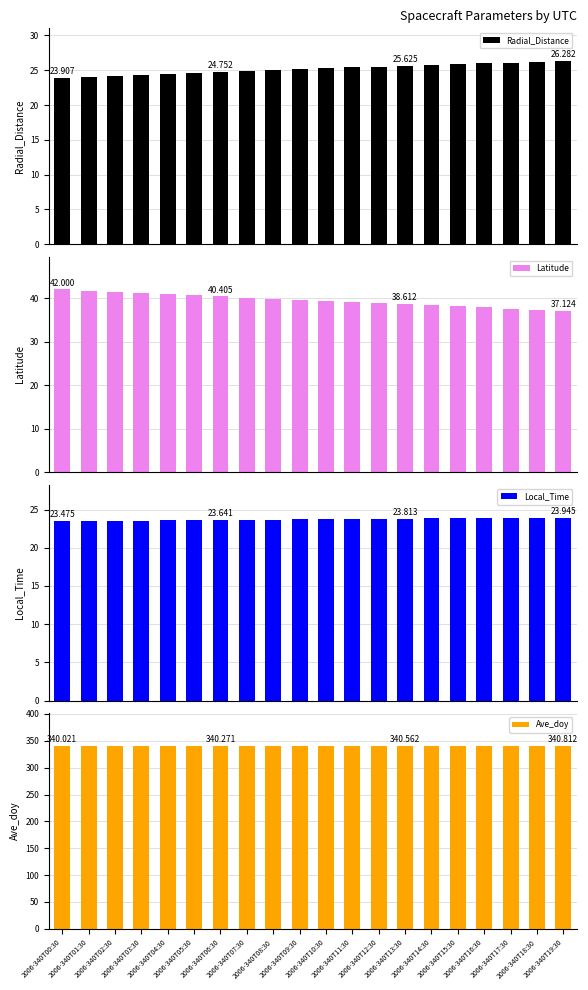

How many bars are there in each group?

4